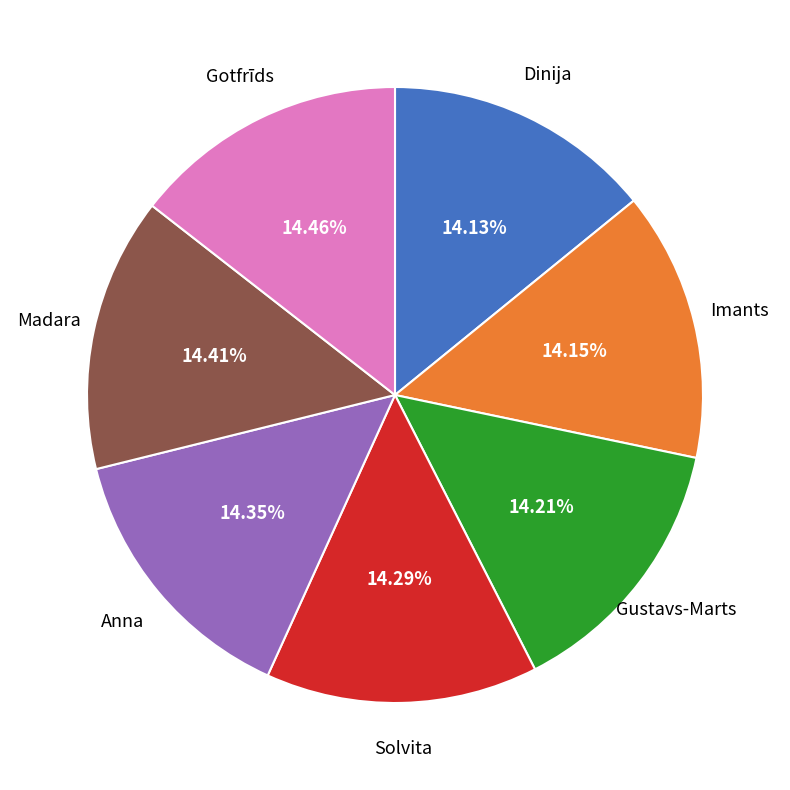

Is there any slice that represents more than half of the pie?

No